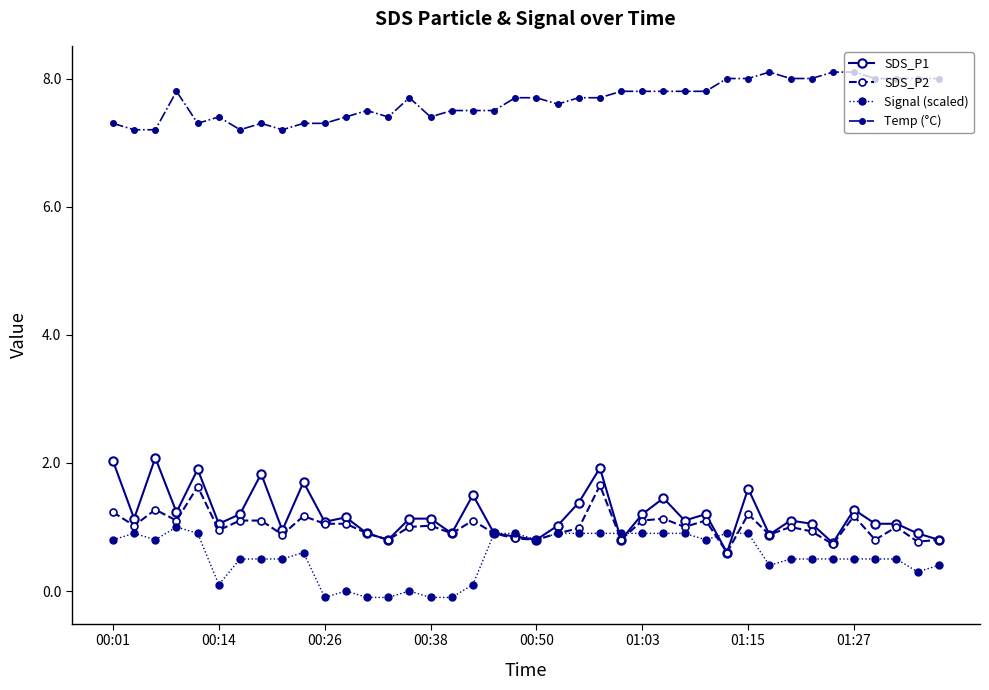

How many lines are shown in the chart?

4